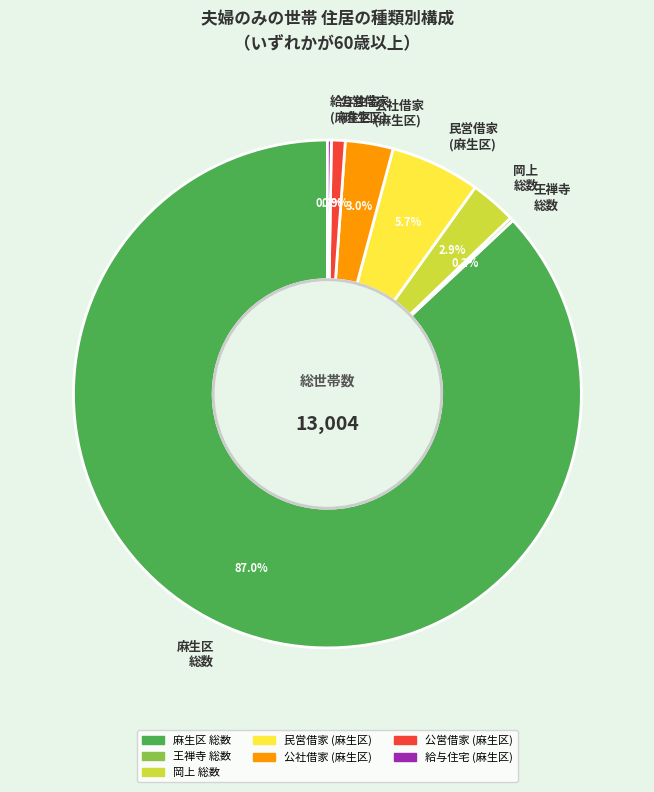

Combined, what portion of the pie is 民営借家 (麻生区) and 岡上 総数?

8.6%